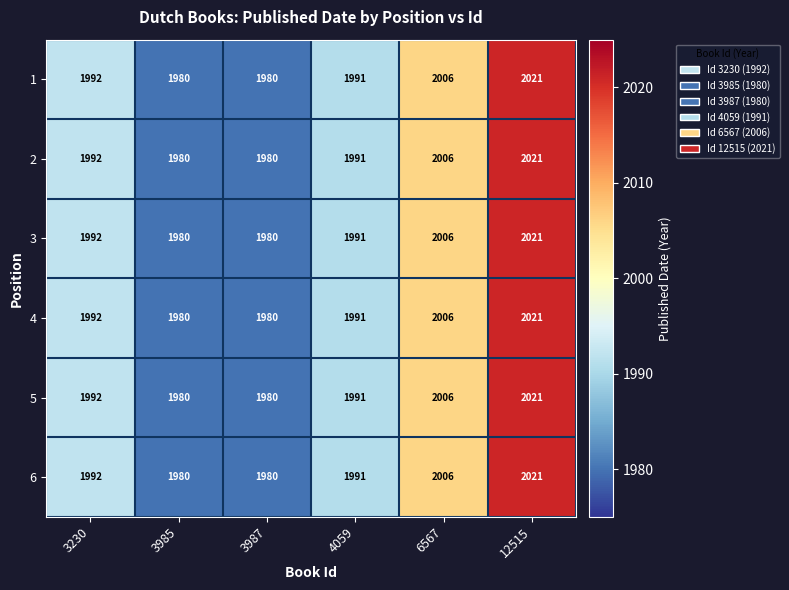

What is the sum of the 4 values at 12515 and 4059?

4012